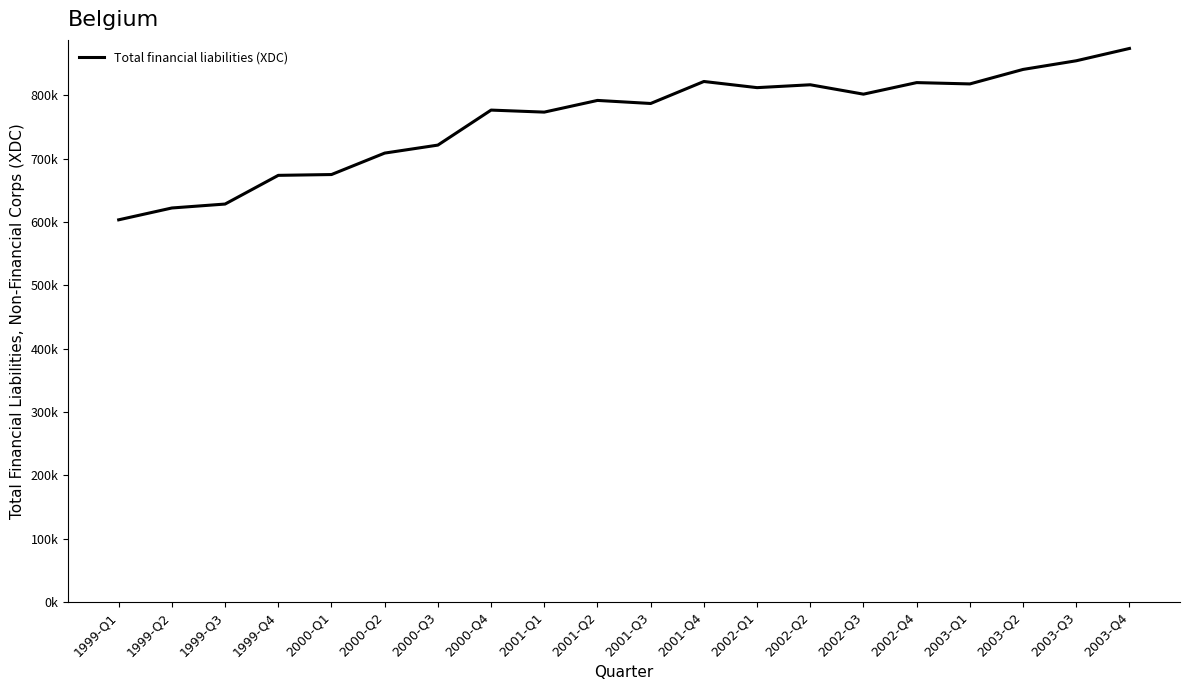

Does the chart display data point markers on the line(s)?

No